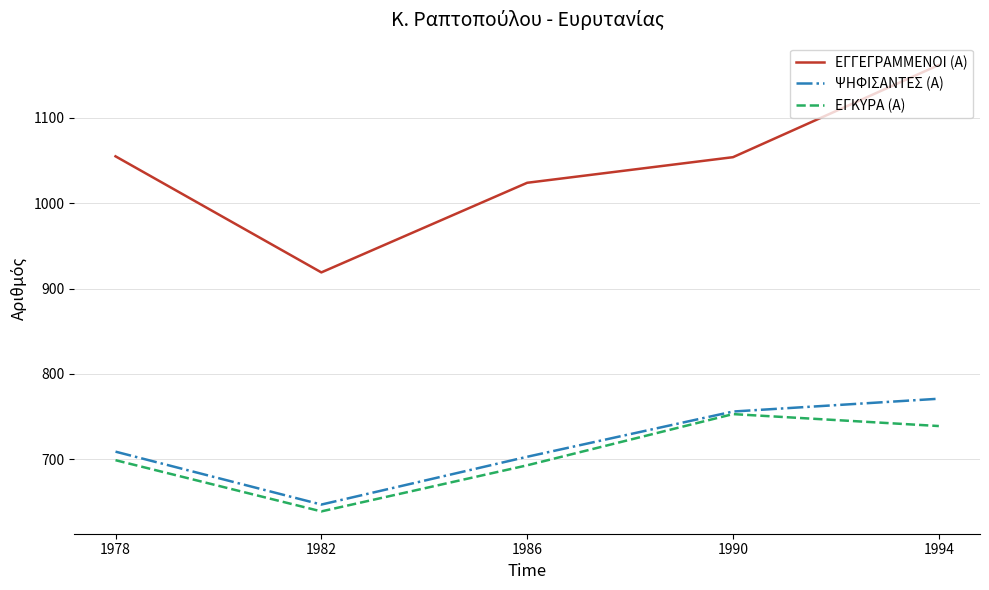

Which category has the lowest value in the ΕΓΚΥΡΑ (Α) series?

1982